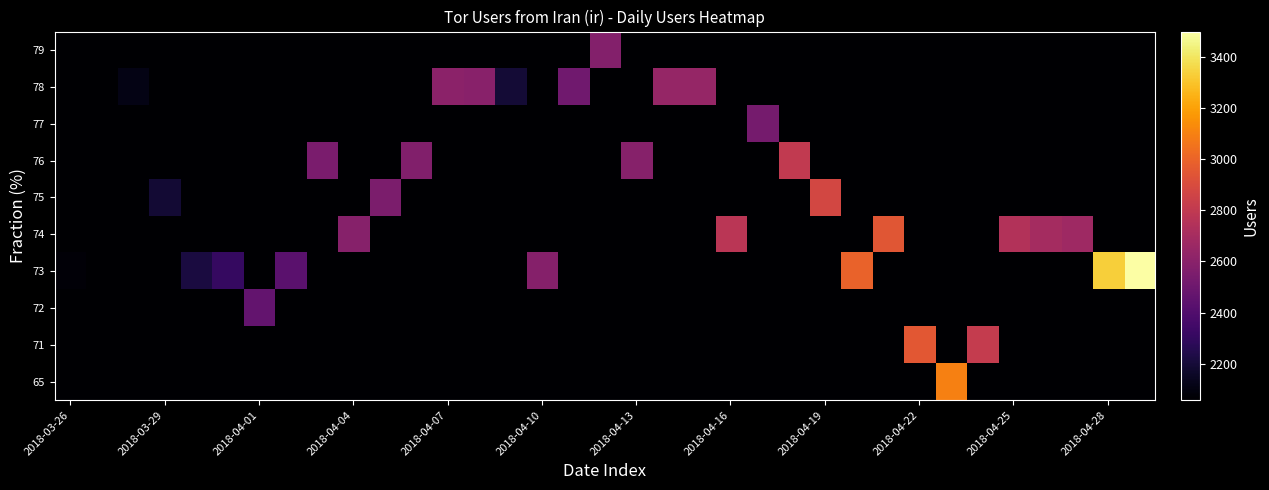

At how many categories does at least one series exceed 2212?

30